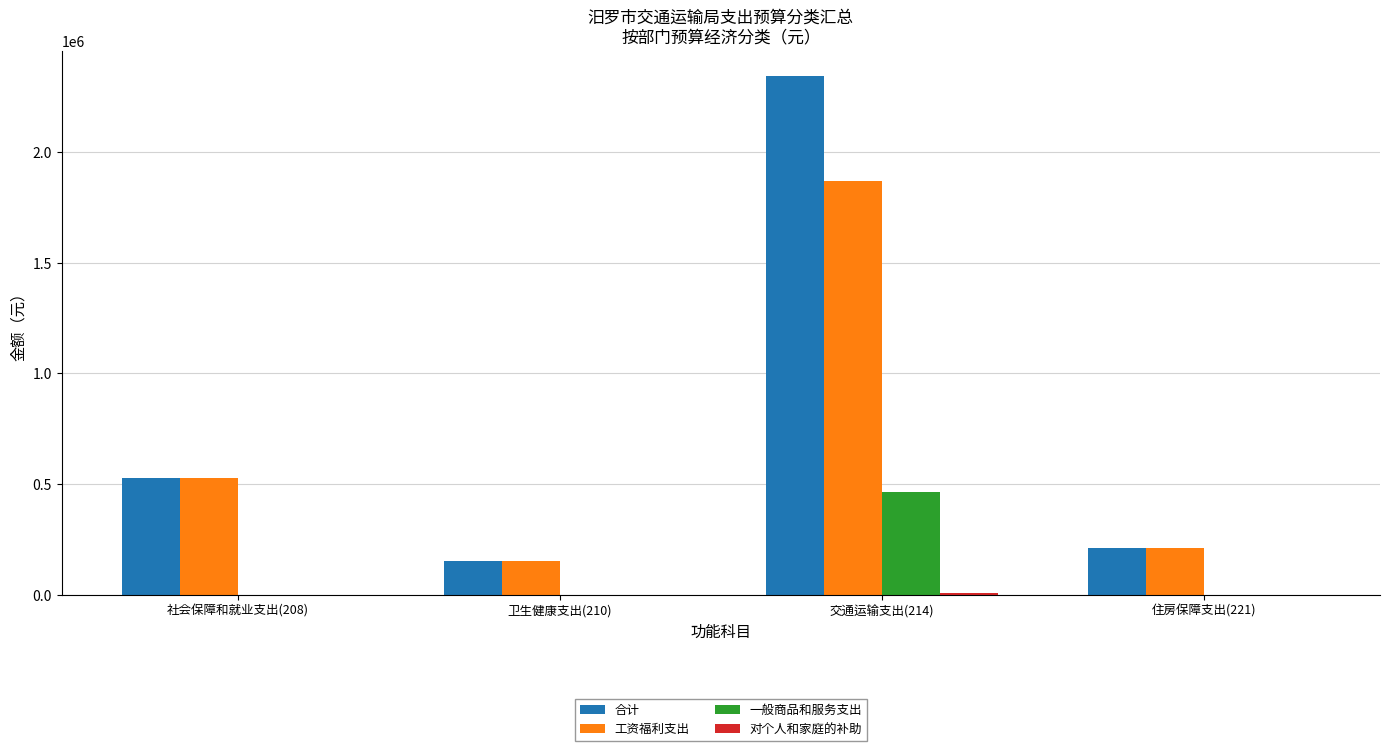

How many categories are shown in the chart?

4